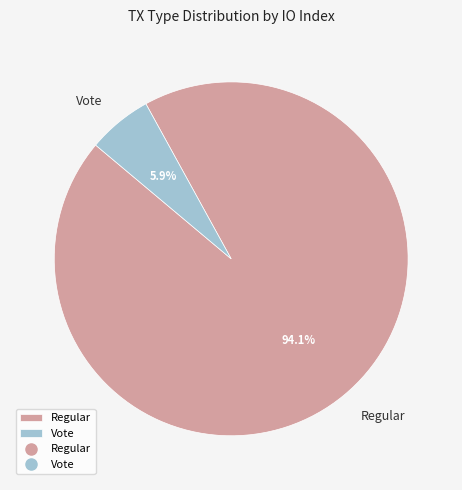

To the nearest percent, what is the average slice percentage?

50%